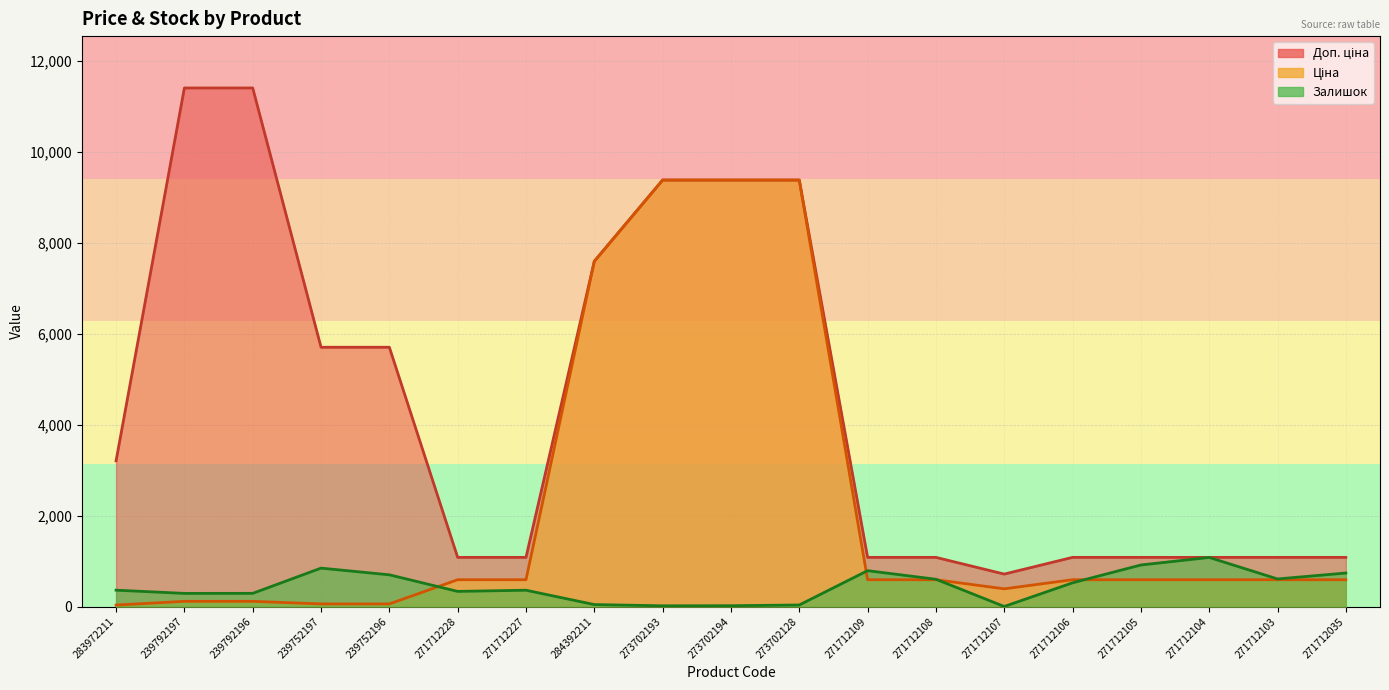

Reading right to left, extract all data points from this chart.

Ціна: 271712035=589.9	271712103=589.9	271712104=589.9	271712105=589.9	271712106=589.9	271712107=389.3	271712108=589.9	271712109=589.9	273702128=9384.0	273702194=9384.0	273702193=9384.0	284392211=7596.5	271712227=589.9	271712228=589.9	239752196=57.0	239752197=57.0	239792196=114.1	239792197=114.1	283972211=32.0
Доп. ціна: 271712035=1081.7	271712103=1081.7	271712104=1081.7	271712105=1081.7	271712106=1081.7	271712107=714.0	271712108=1081.7	271712109=1081.7	273702128=9384.0	273702194=9384.0	273702193=9384.0	284392211=7596.5	271712227=1081.7	271712228=1081.7	239752196=5705.0	239752197=5705.0	239792196=11410.0	239792197=11410.0	283972211=3205.0
Залишок: 271712035=737.0	271712103=607.0	271712104=1080.0	271712105=914.0	271712106=522.0	271712107=1.0	271712108=600.0	271712109=789.0	273702128=34.0	273702194=18.0	273702193=16.0	284392211=43.0	271712227=359.0	271712228=333.0	239752196=698.0	239752197=845.0	239792196=290.0	239792197=289.0	283972211=360.0